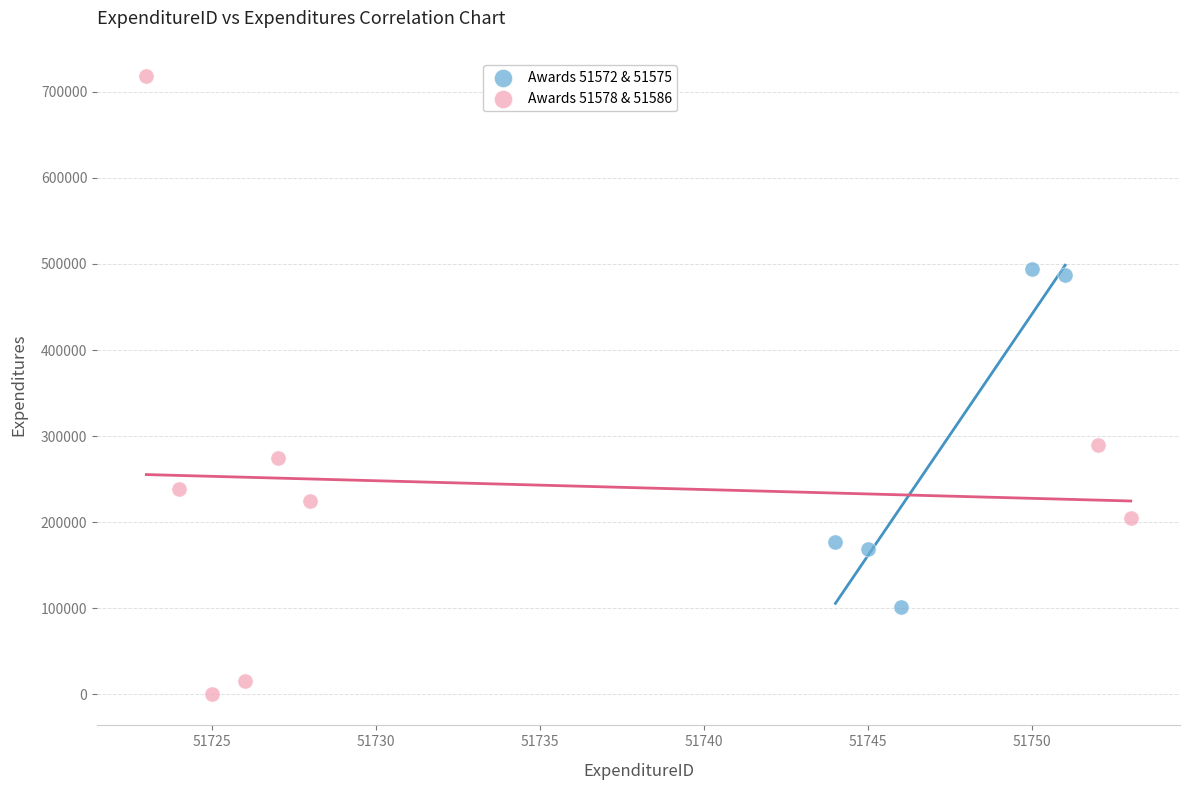

Which series contains the lowest Y value?

Awards 51578 & 51586